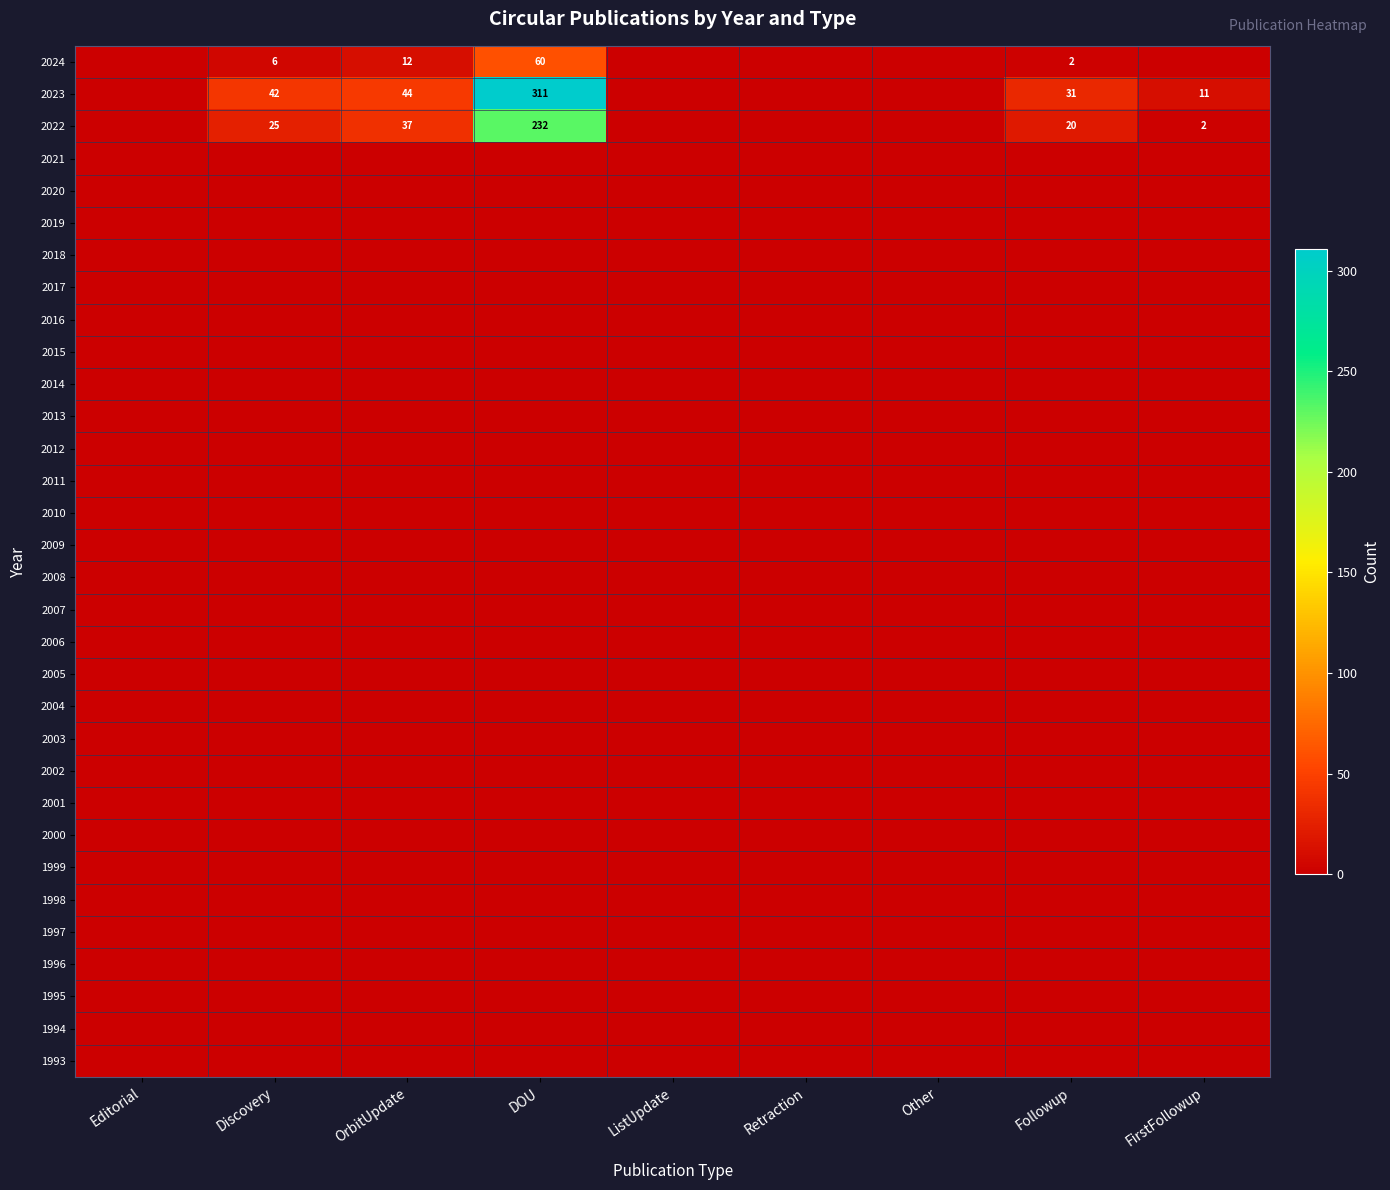

What is the greatest value displayed?

311